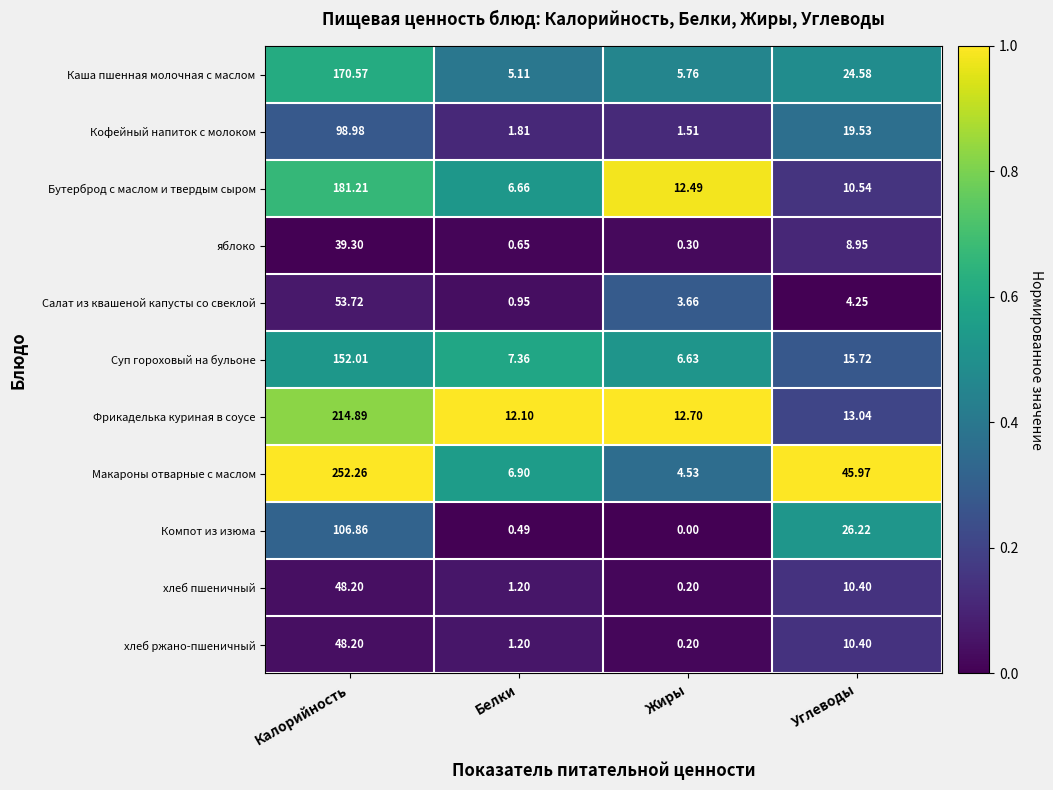

Which series has the largest total across all categories?

Макароны отварные с маслом